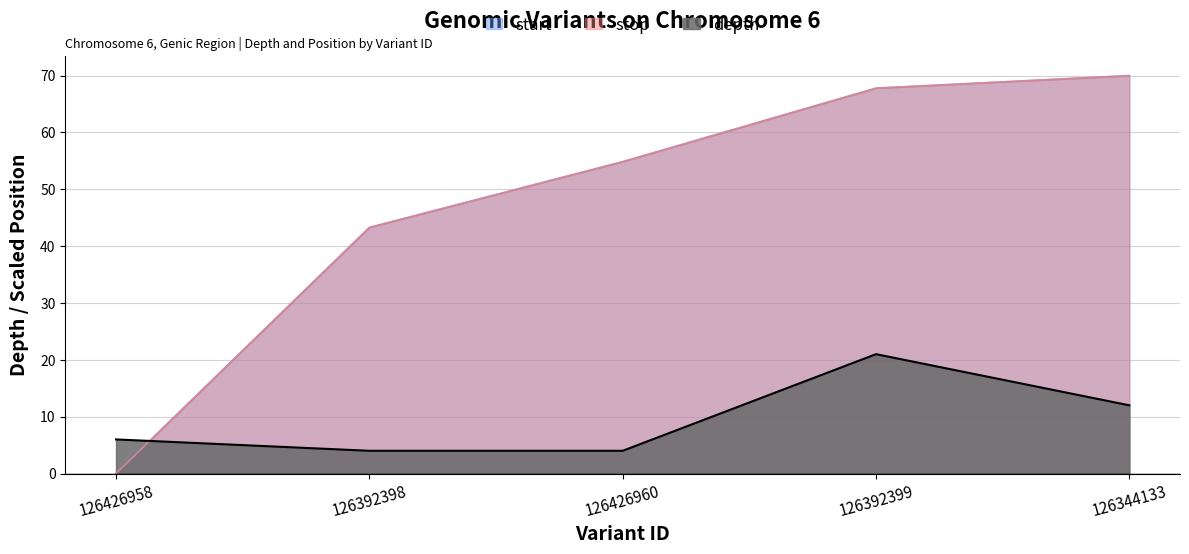

How many data points in start are less than 54?

2